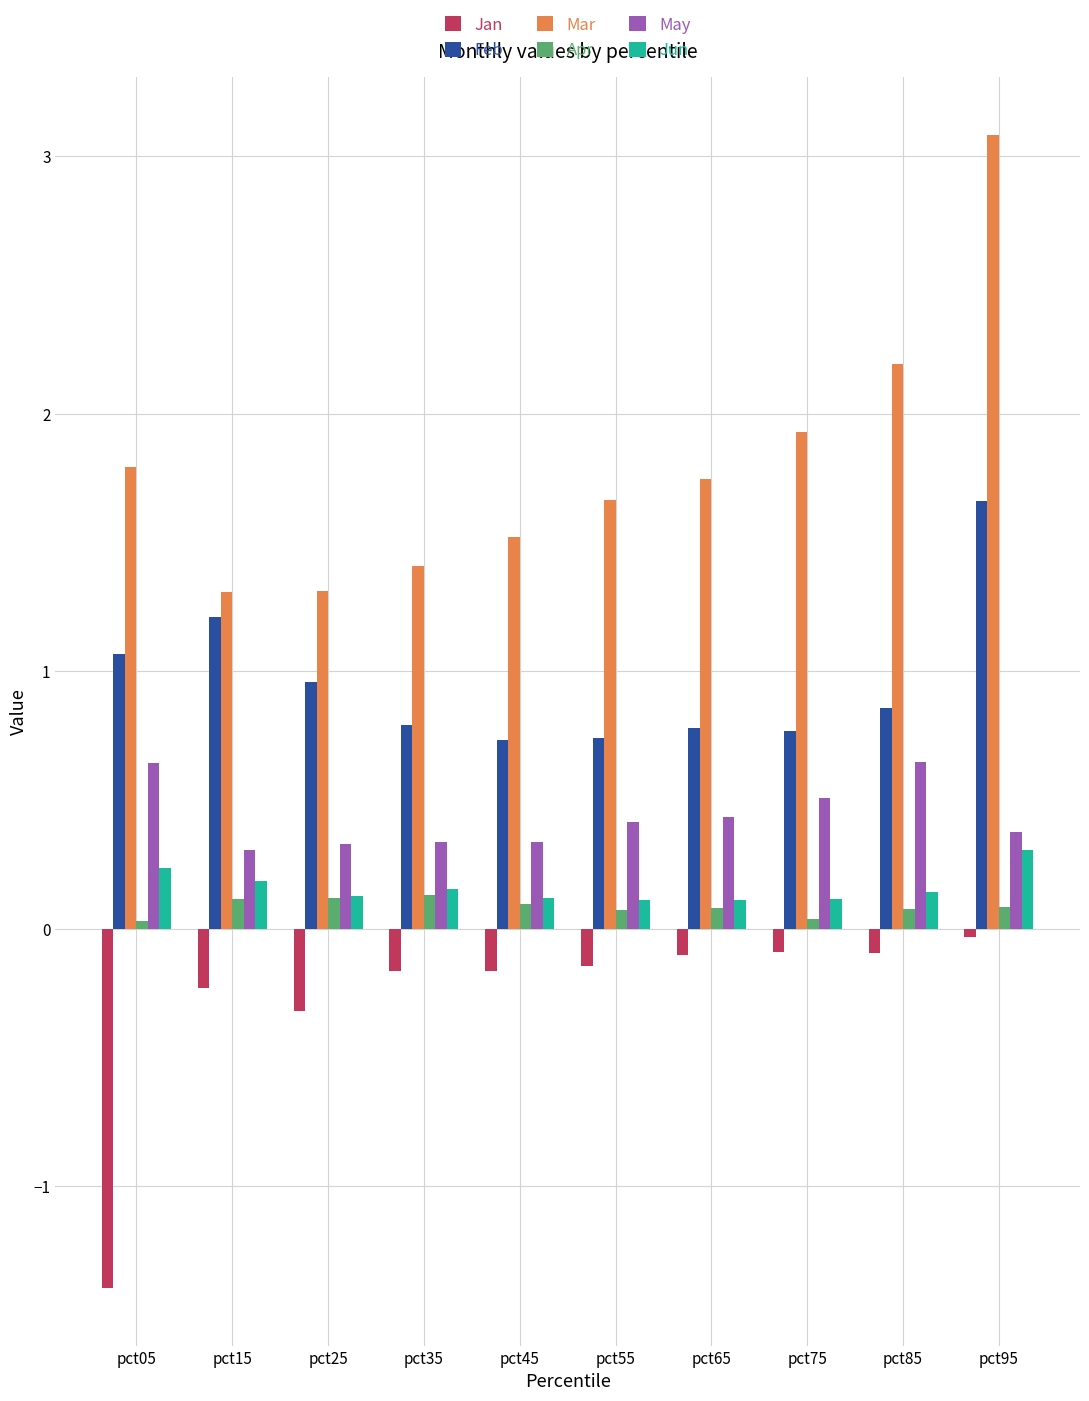

What is the smallest value displayed?

-1.4